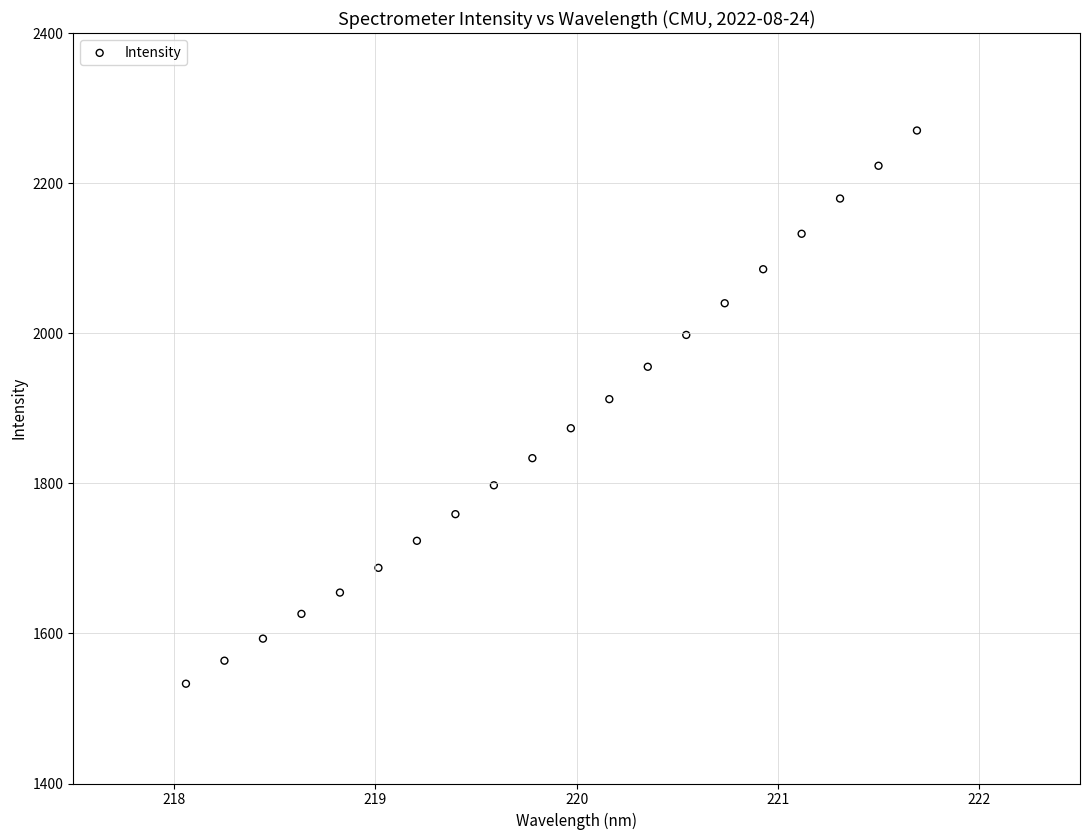

What is the range of X values (max minus min)?

3.6